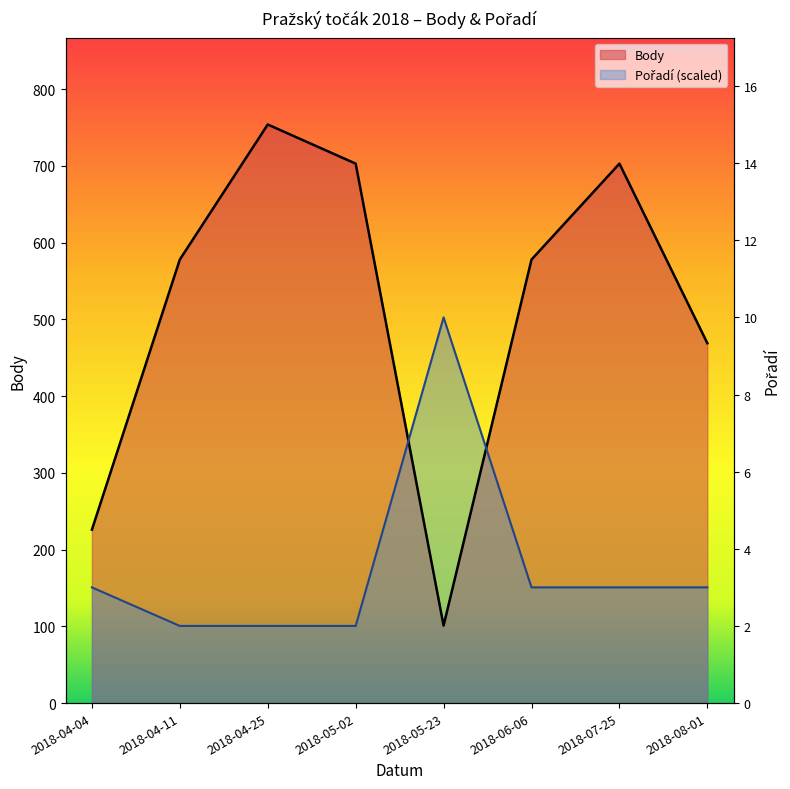

Count the number of categories in the chart.

8